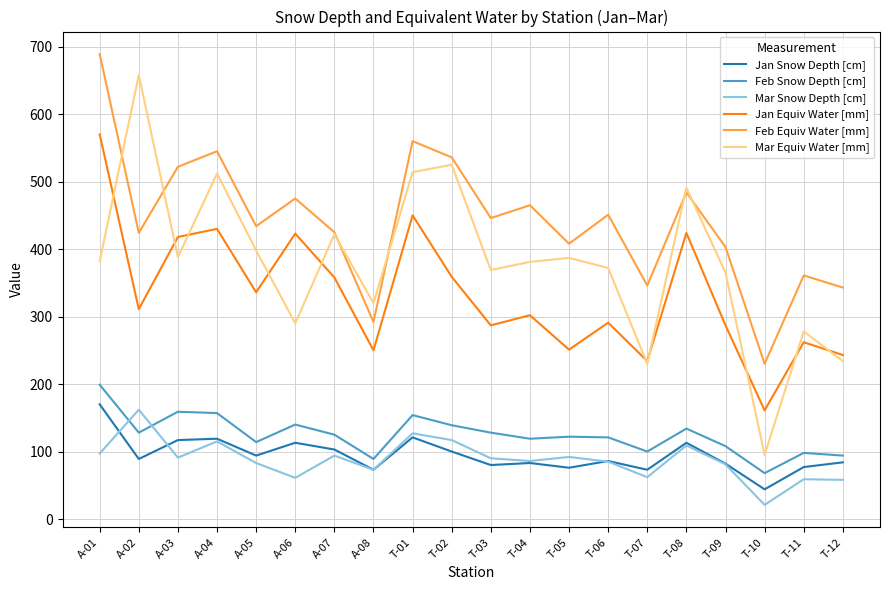

True or false: Jan Equiv Water [mm] has a value of 293 at A-04.

False